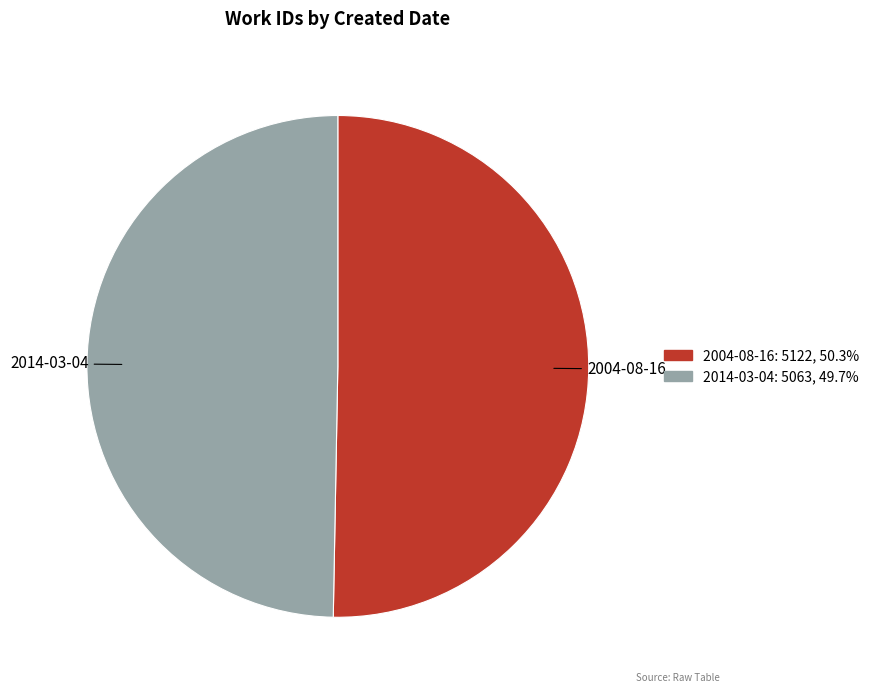

Which has a higher value, 2004-08-16 or 2014-03-04?

2004-08-16